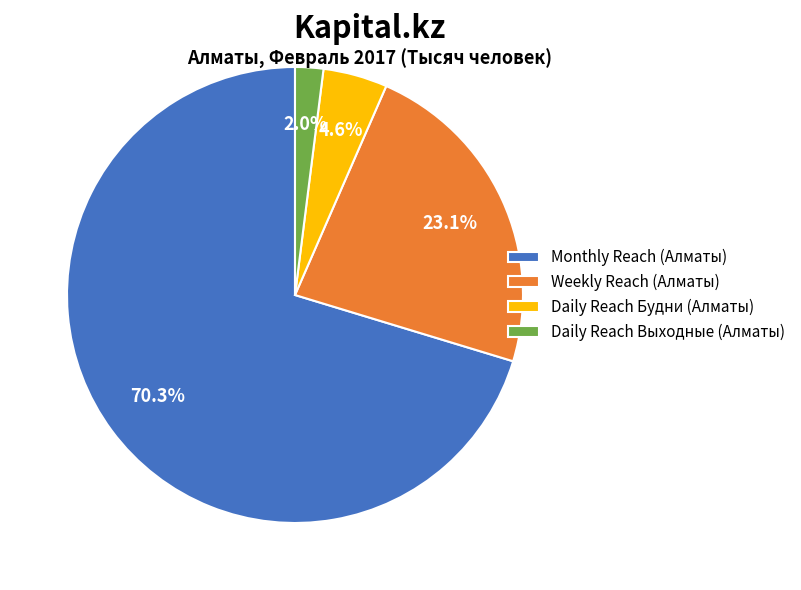

Between Weekly Reach (Алматы) and Daily Reach Будни (Алматы), which is larger?

Weekly Reach (Алматы)